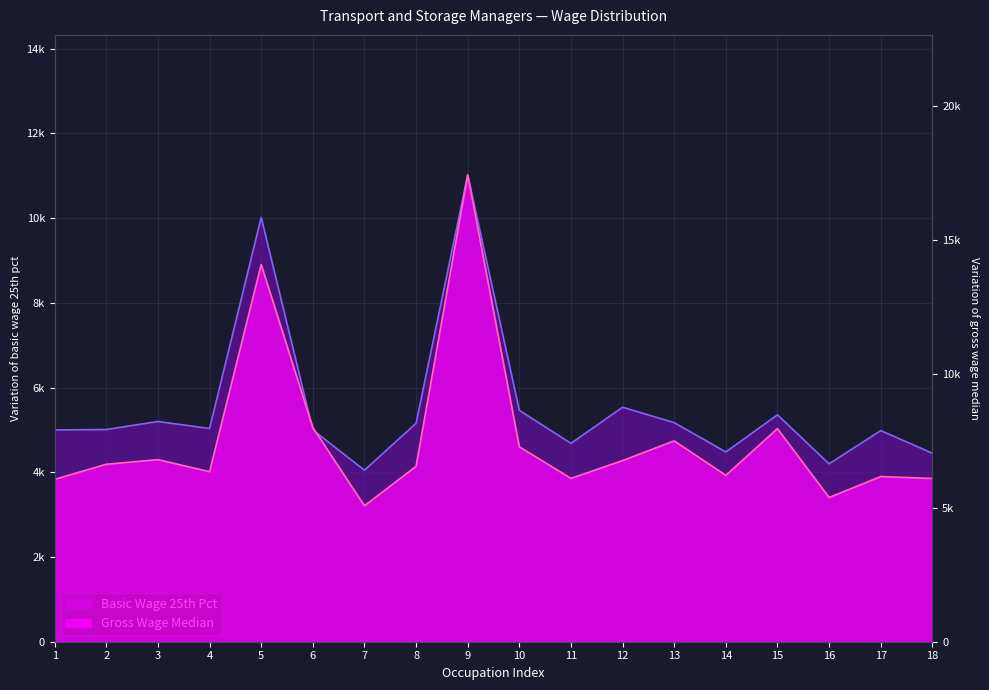

True or false: Basic Wage 25th Pct and Gross Wage Median intersect in this chart.

False